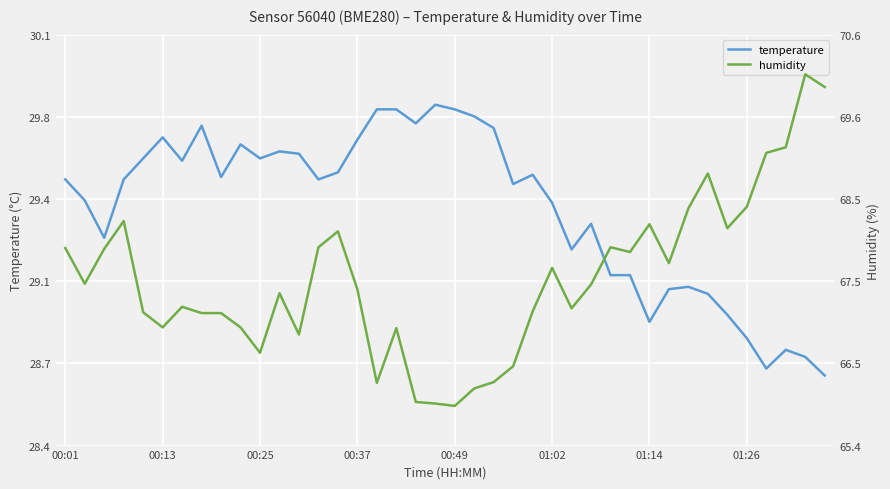

Which series changed the most between 26 and 28?

humidity